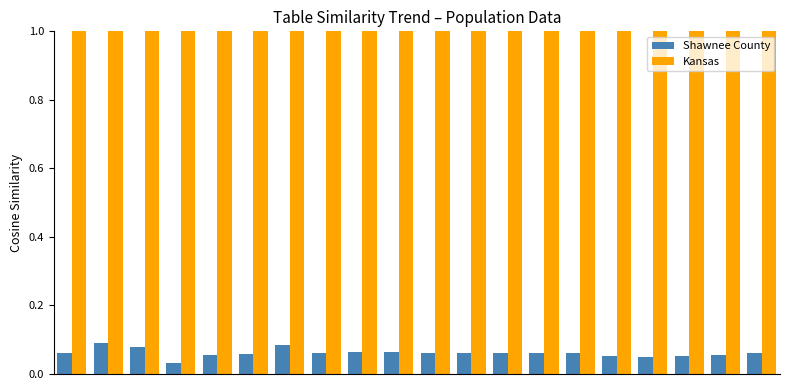

What is the sum of all Kansas values?

20.0